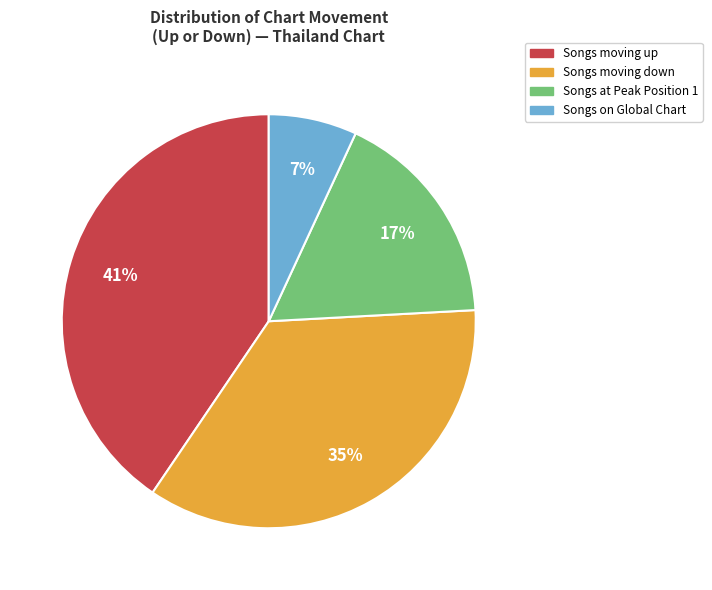

Is there any slice that represents more than half of the pie?

No